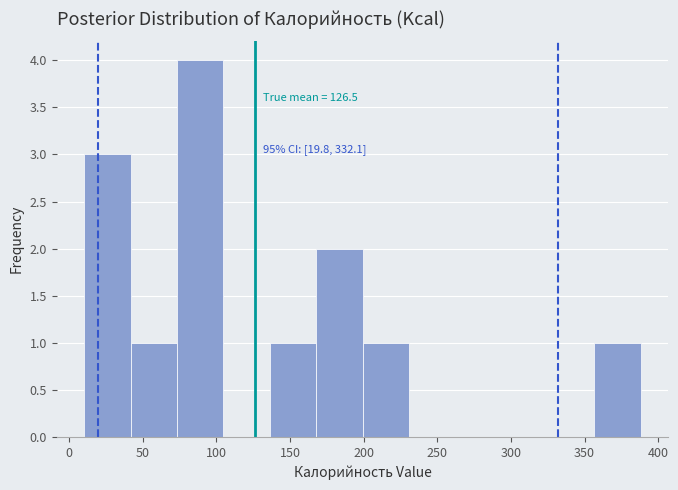

Over which range of the x-axis is the bar tallest?

75 to 105